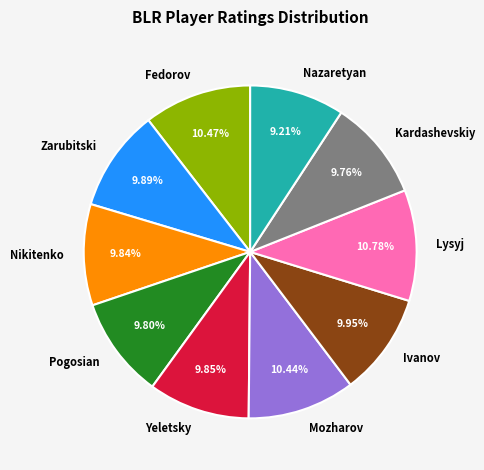

Between Kardashevskiy and Fedorov, which is larger?

Fedorov